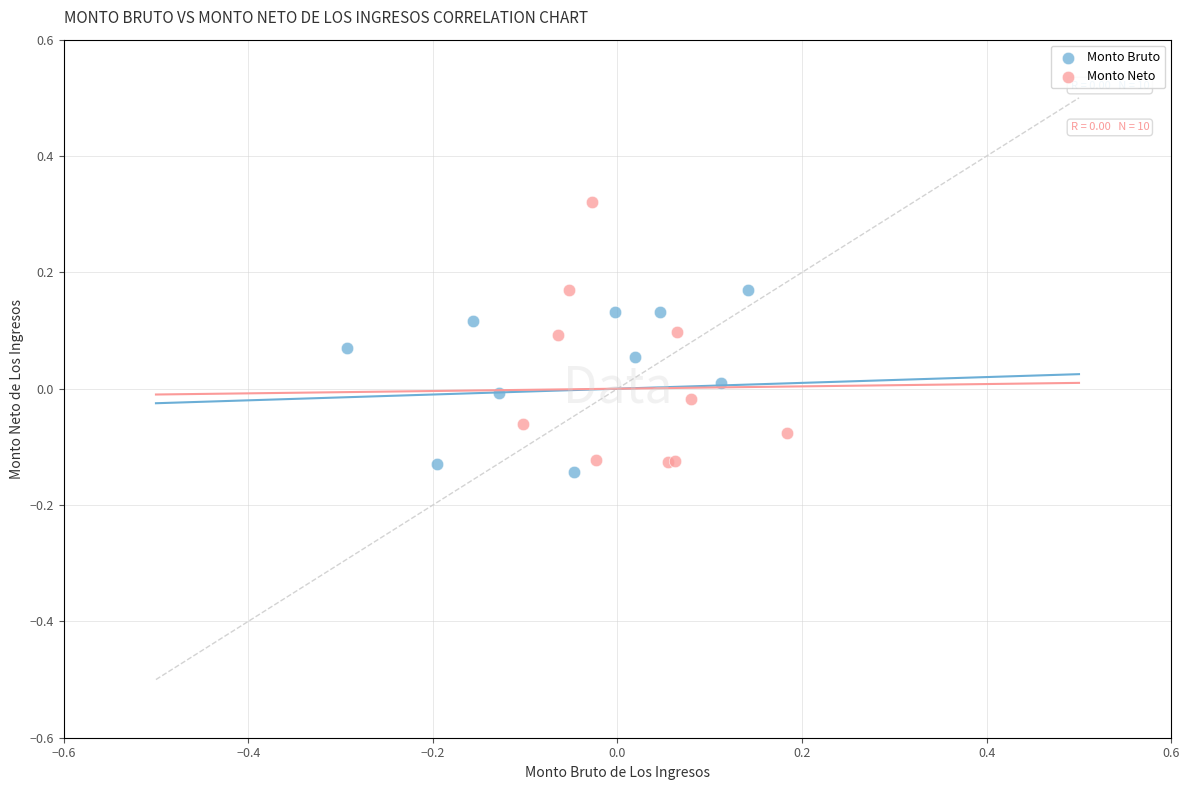

Which series has the widest spread of Y values?

Monto Neto